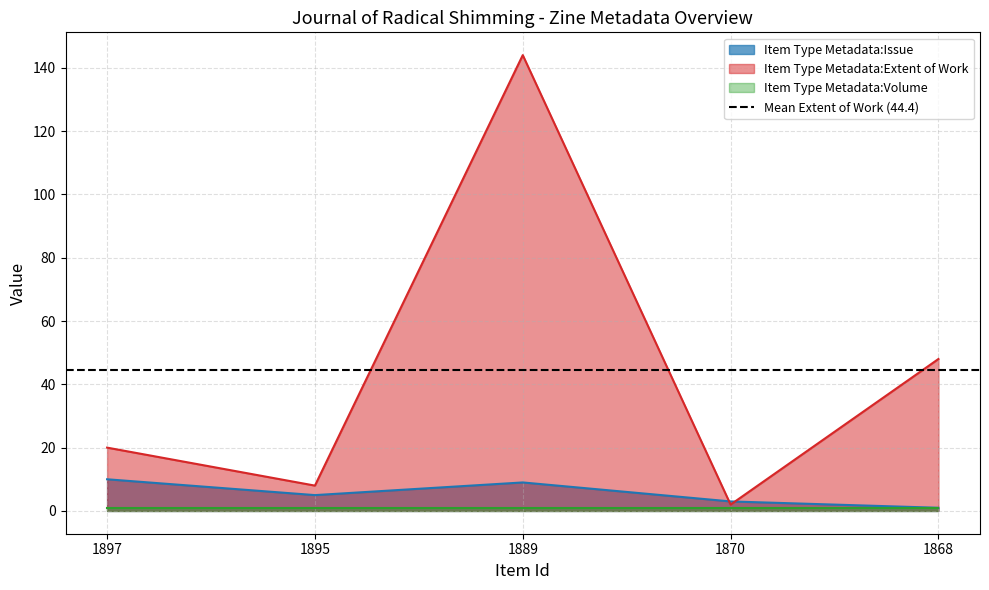

Rank the categories by Item Type Metadata:Extent of Work value from highest to lowest.

1889, 1868, 1897, 1895, 1870